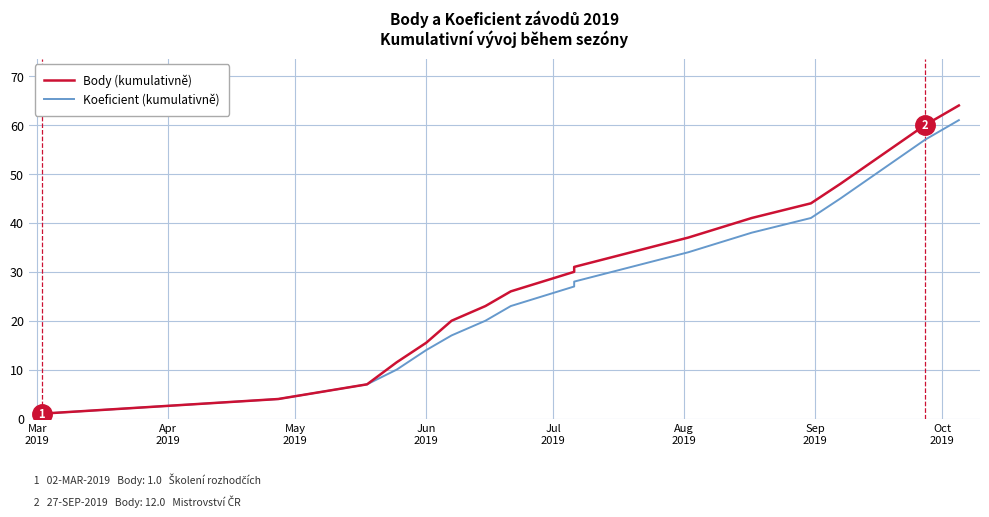

True or false: Koeficient (kumulativně) and Body (kumulativně) intersect in this chart.

False